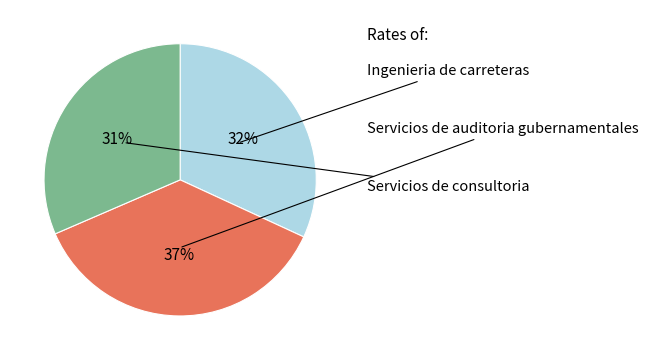

To the nearest percent, what is the average slice percentage?

33%